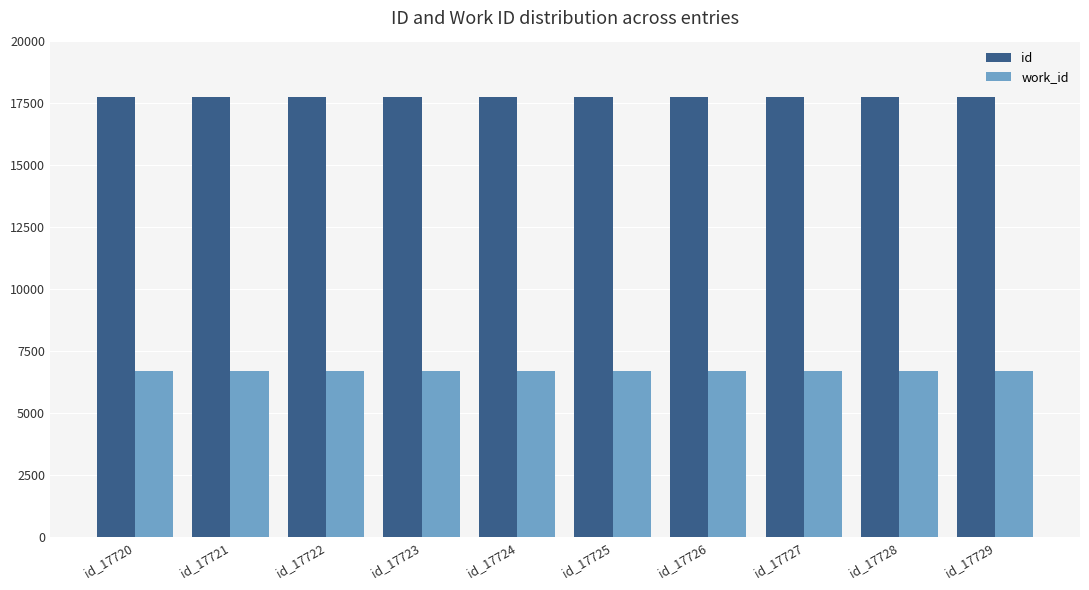

Rank the series at id_17729 from lowest to highest value.

work_id, id